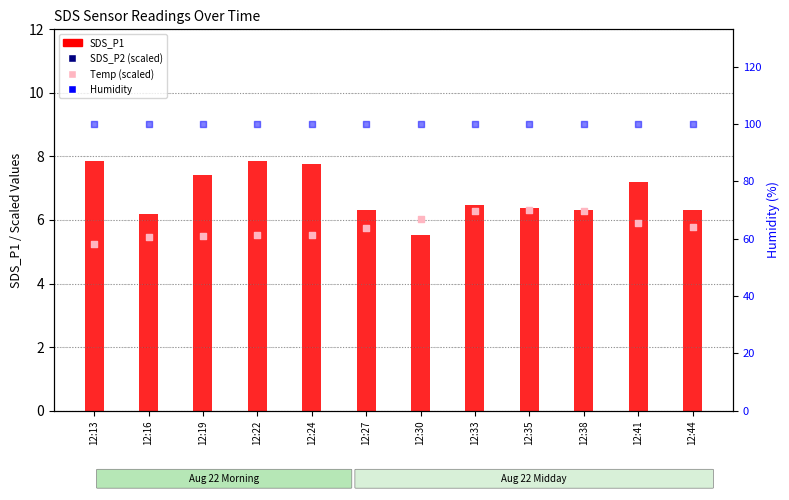

At which category is the sum across all series the highest?

12:22